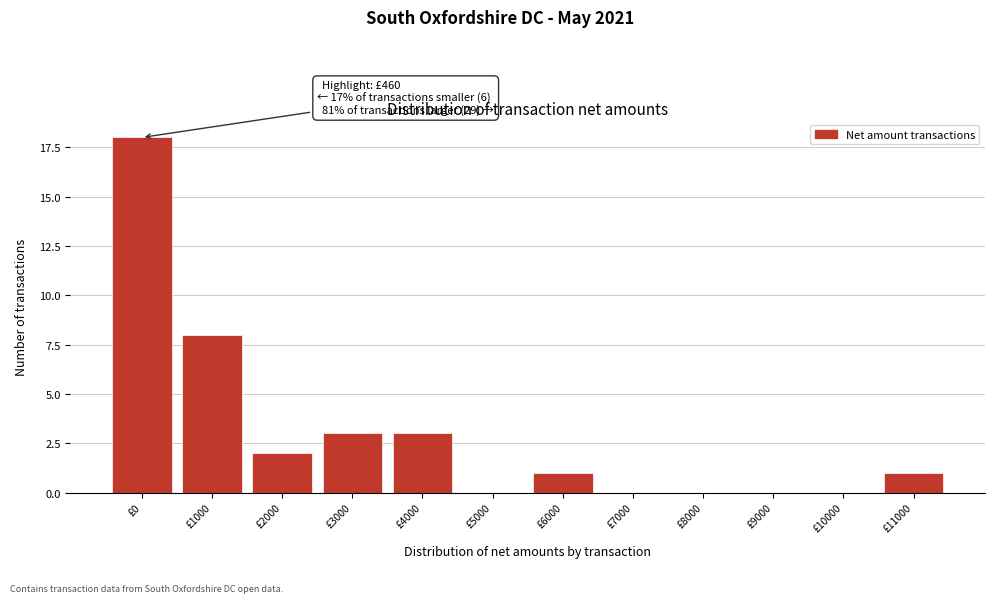

Reading left to right, what are all the values shown in this chart?

£0=18	£1000=8	£2000=2	£3000=3	£4000=3	£5000=0	£6000=1	£7000=0	£8000=0	£9000=0	£10000=0	£11000=1